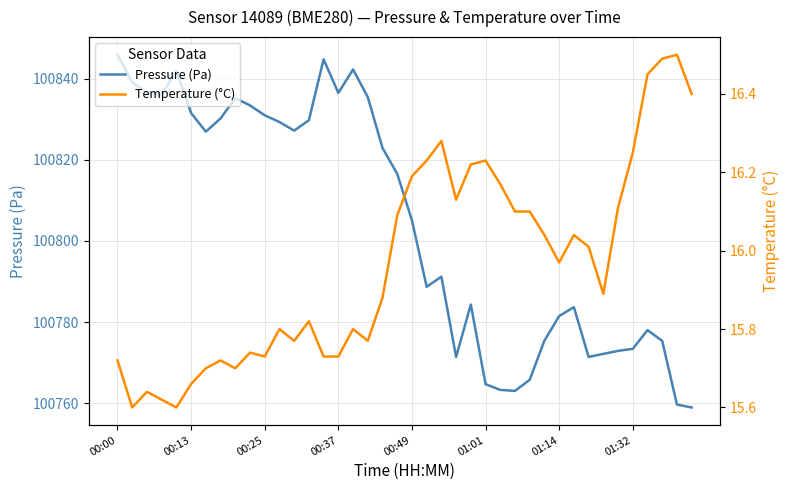

List the series in order of their peak value, highest first.

Pressure (Pa), Temperature (°C)